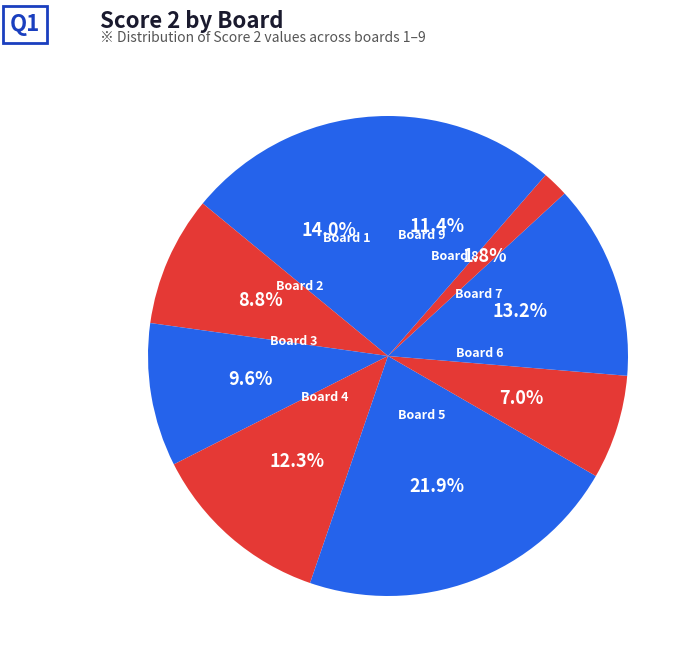

Which slice is the largest?

Board 5